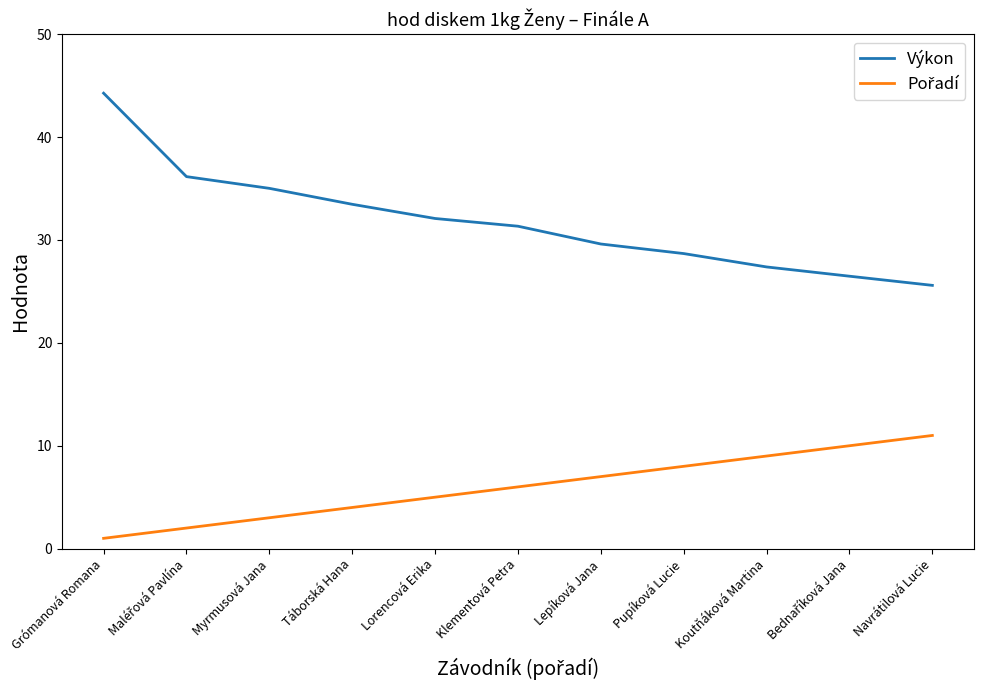

What is the total value across all series at Táborská Hana?

37.5